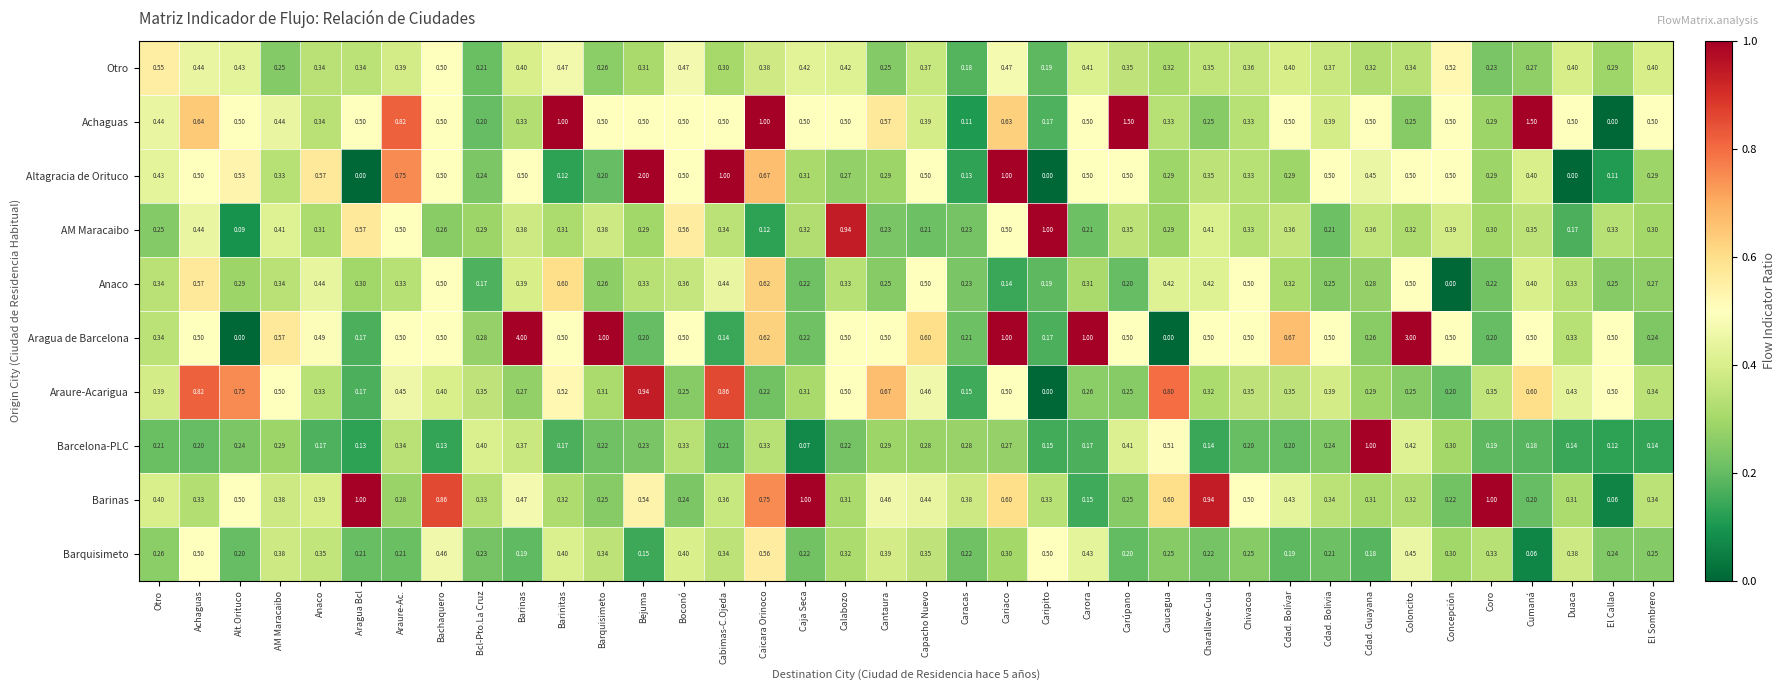

Which series has the largest total across all categories?

Aragua de Barcelona